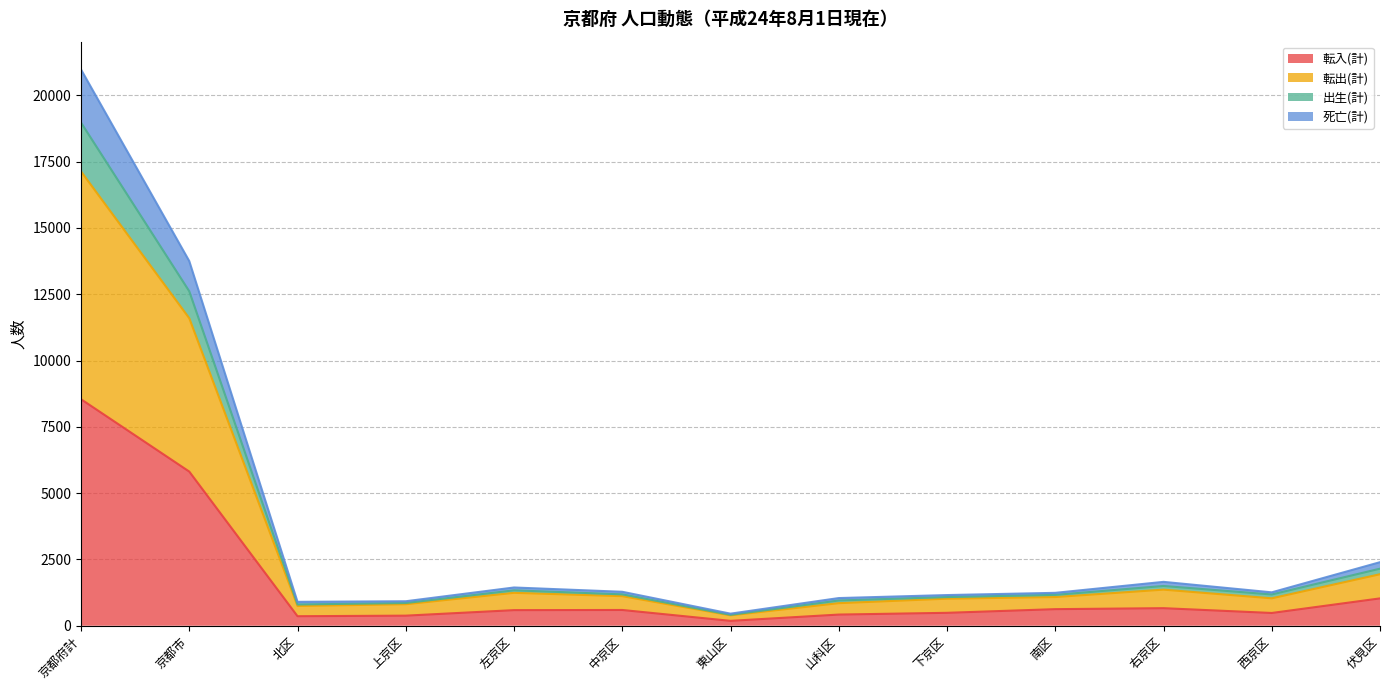

What is the maximum value shown in the chart?

20973